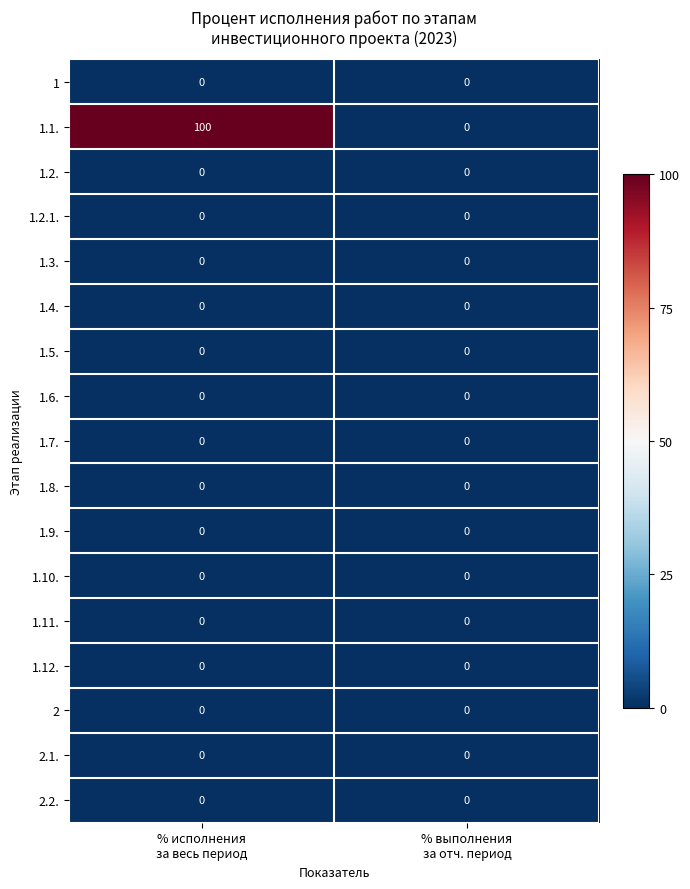

Which series changed the most between % исполнения
за весь период and % выполнения
за отч. период?

1.1.